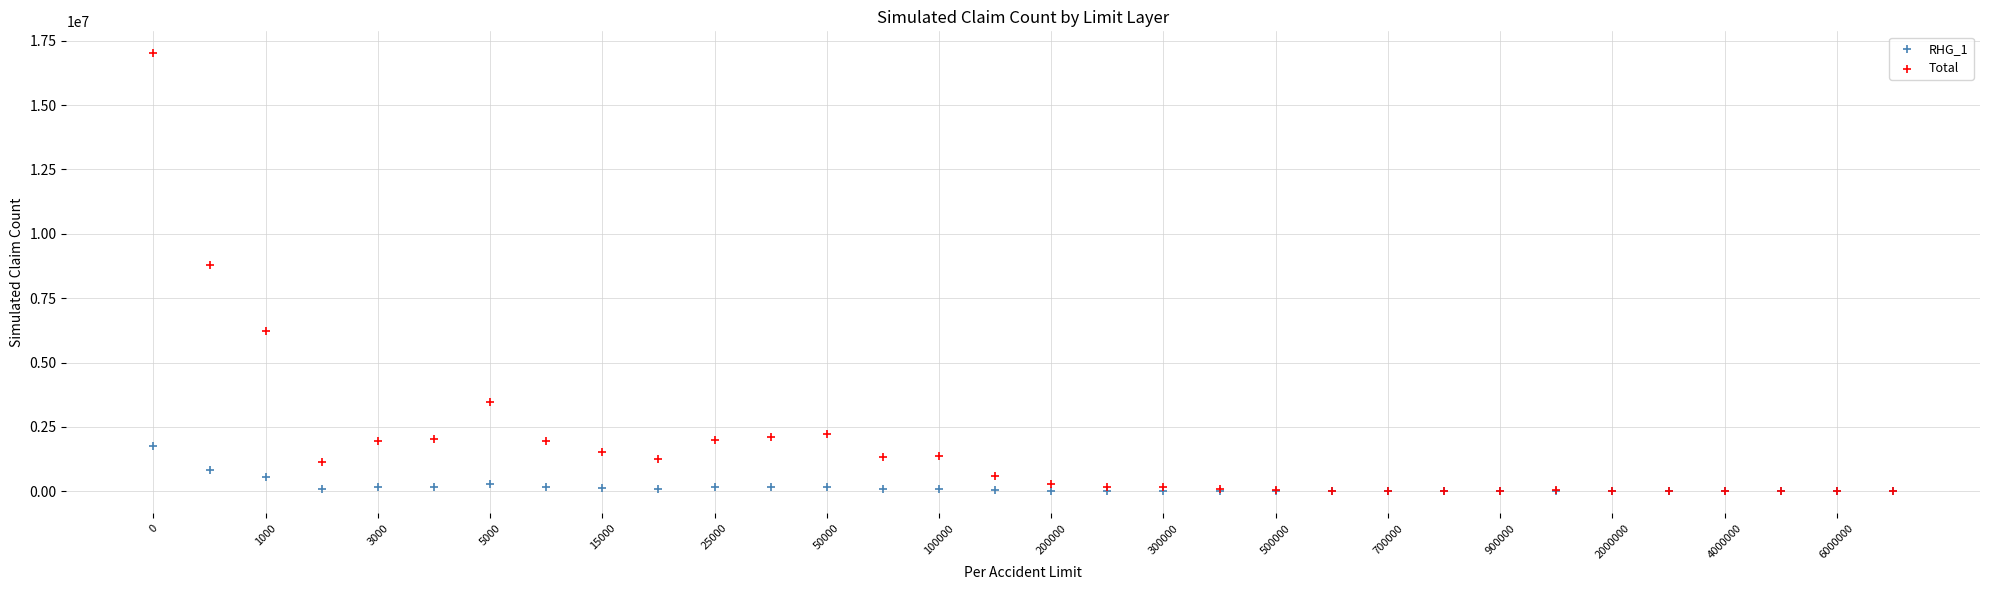

In the Total series, what Y value is closest to 8506097?

8771437.0